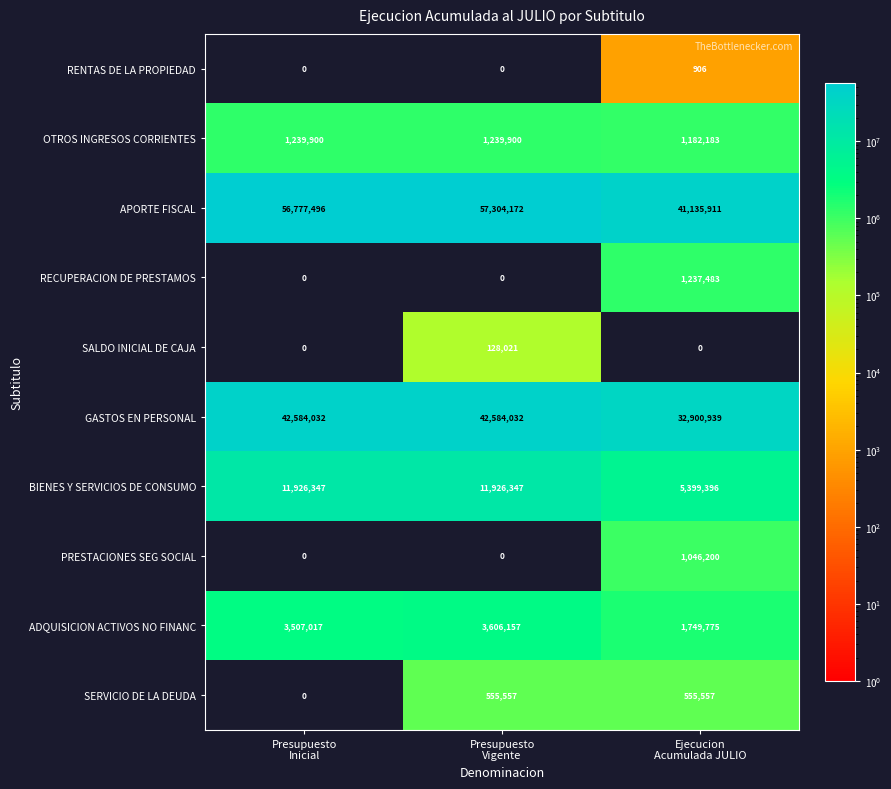

Count the number of data series in this chart.

10